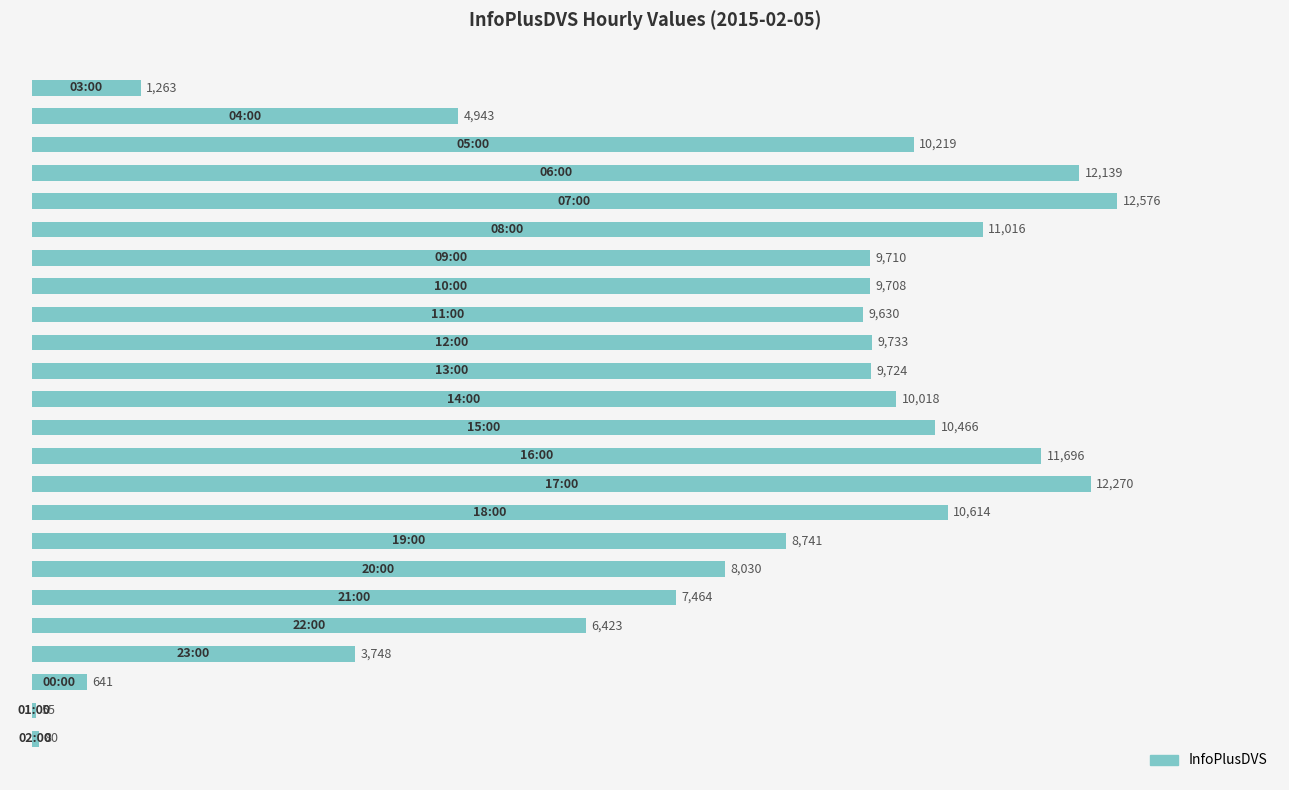

Are the bars grouped side by side (vs. stacked)?

No